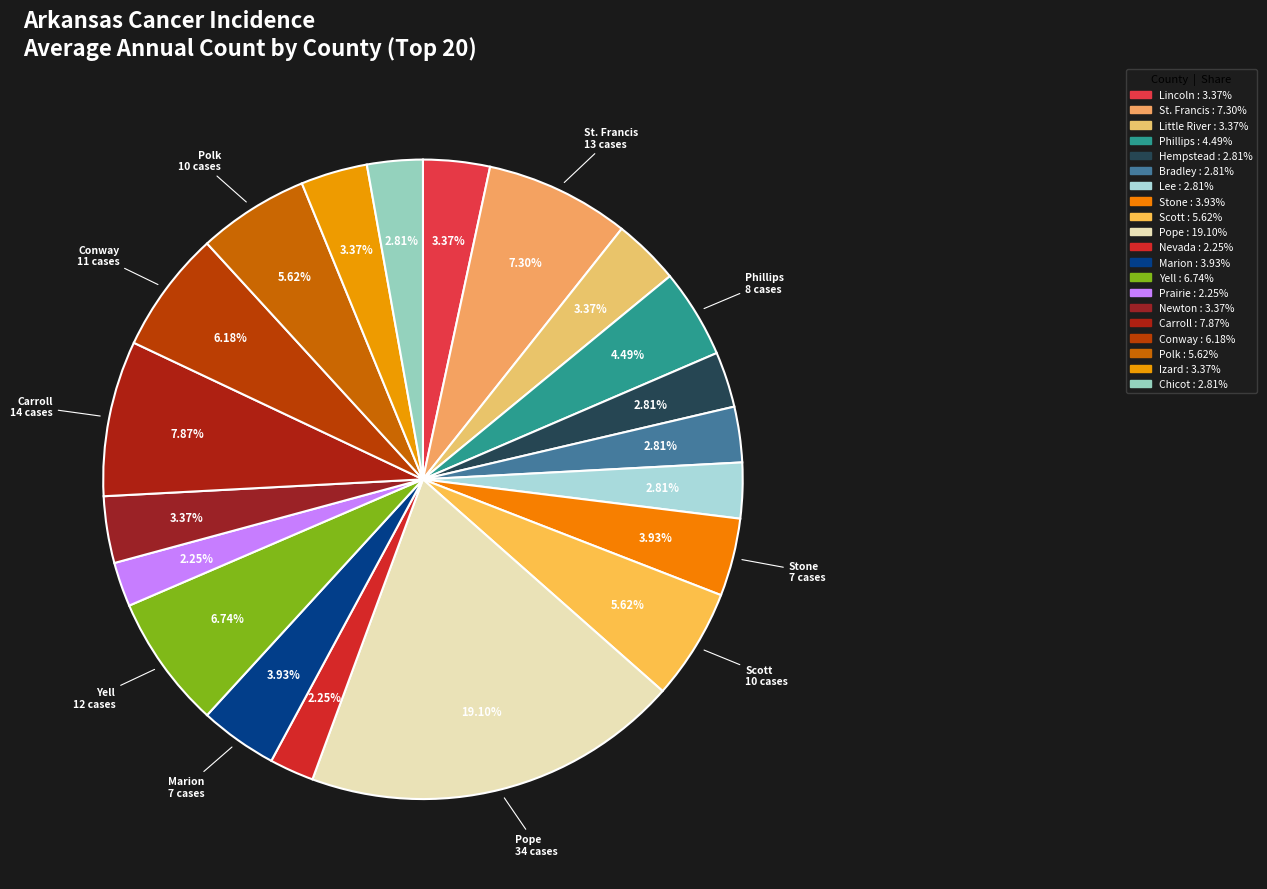

How many segments does this pie chart have?

20